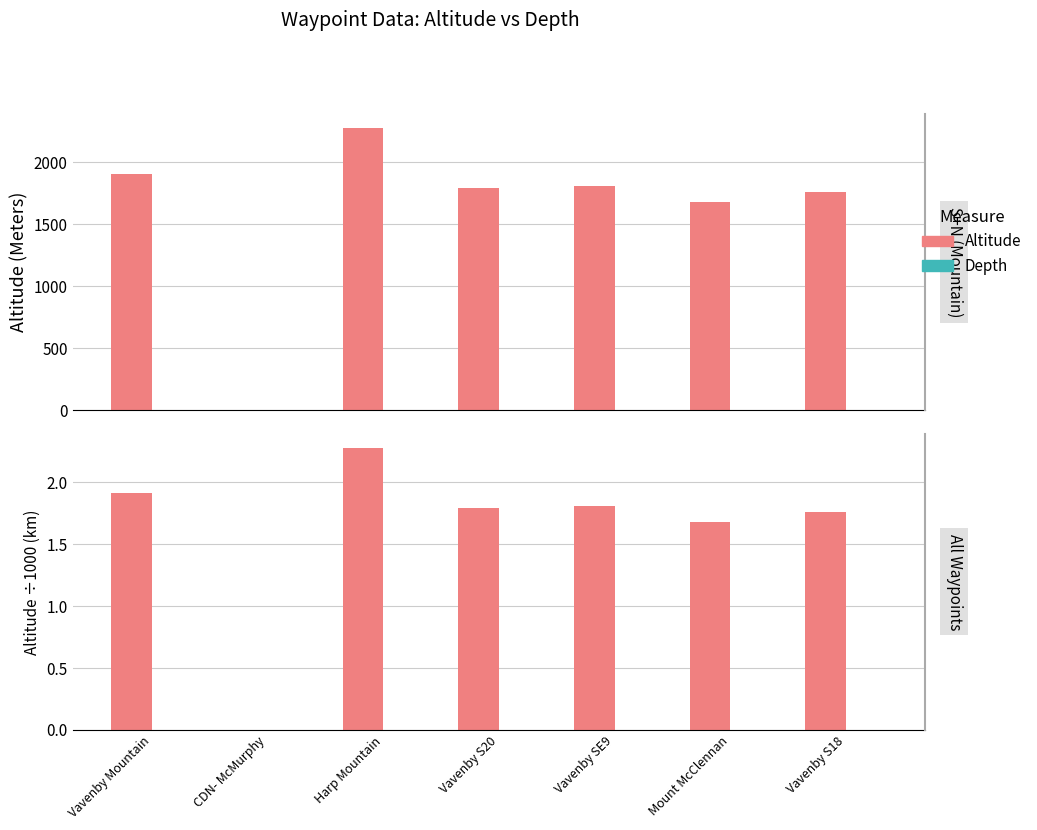

True or false: Altitude has a value of 1.3 at CDN- McMurphy.

False